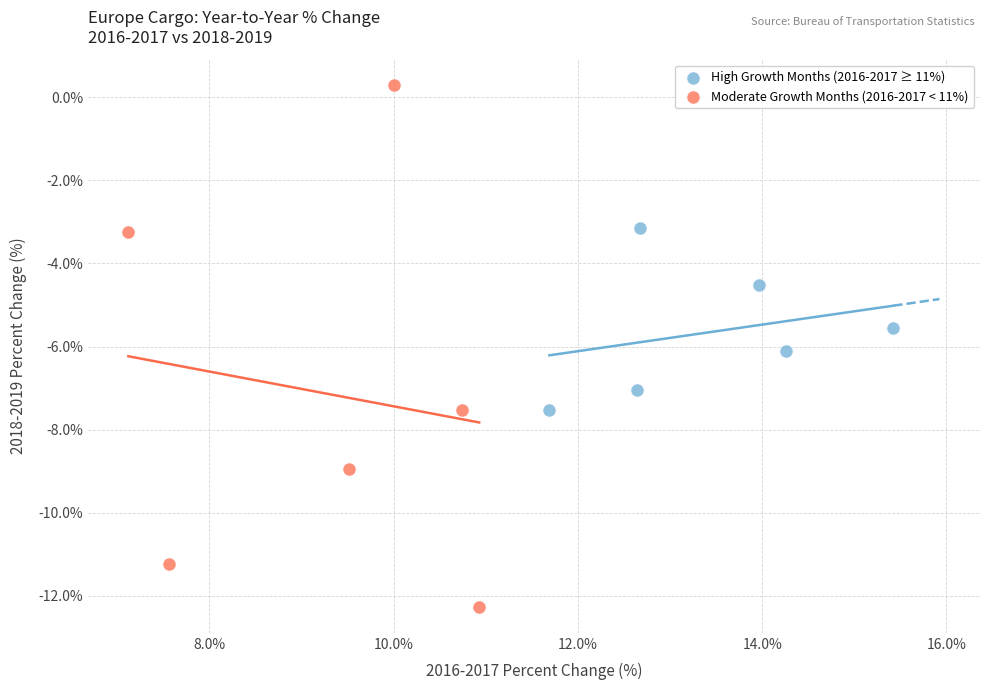

What are all the series names shown in the legend?

High Growth Months (2016-2017 ≥ 11%), Moderate Growth Months (2016-2017 < 11%)